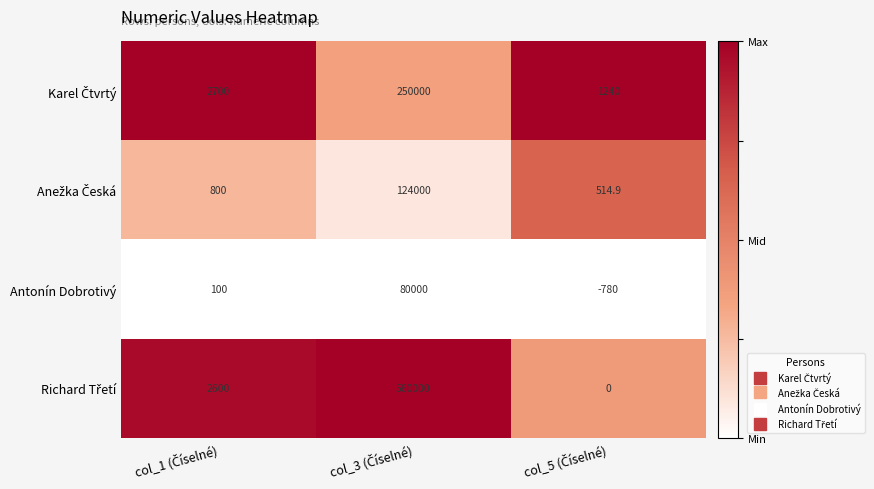

What is the difference between the maximum and minimum values in the Antonín Dobrotivý series?

80780.0